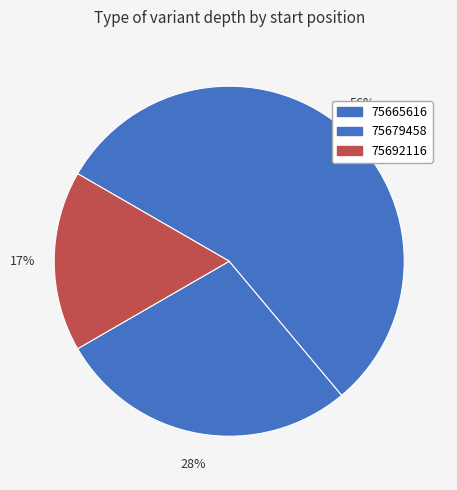

The 75692116 slice represents 17% of the pie. True or false?

True